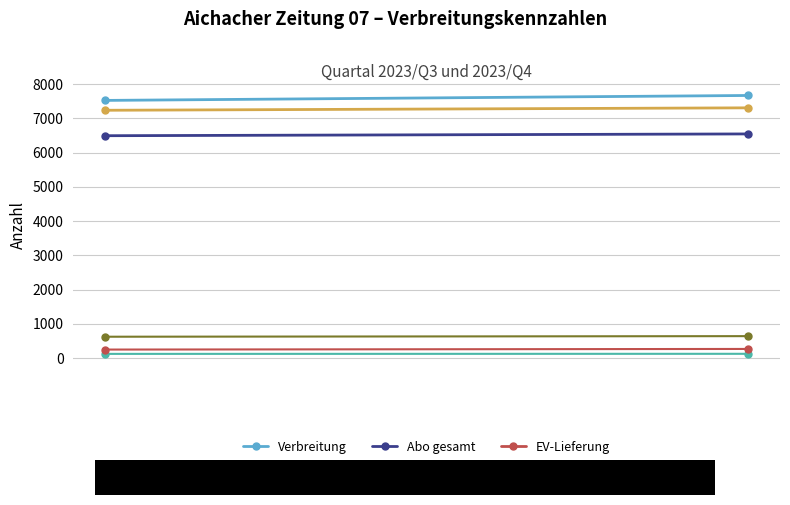

Reading right to left, list all the values displayed in this chart.

Verbreitung: 7667	7523
Verkauf: 7306	7235
Abo gesamt: 6544	6492
EV-Verkauf: 123	121
EV-Lieferung: 265	247
Sonst Verk: 639	622